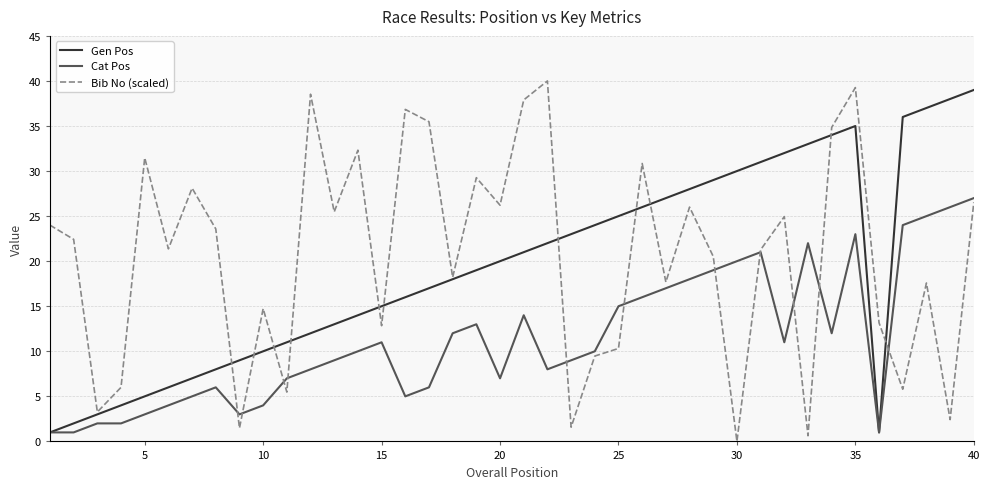

Which series has the largest range (max minus min)?

Bib No (scaled)